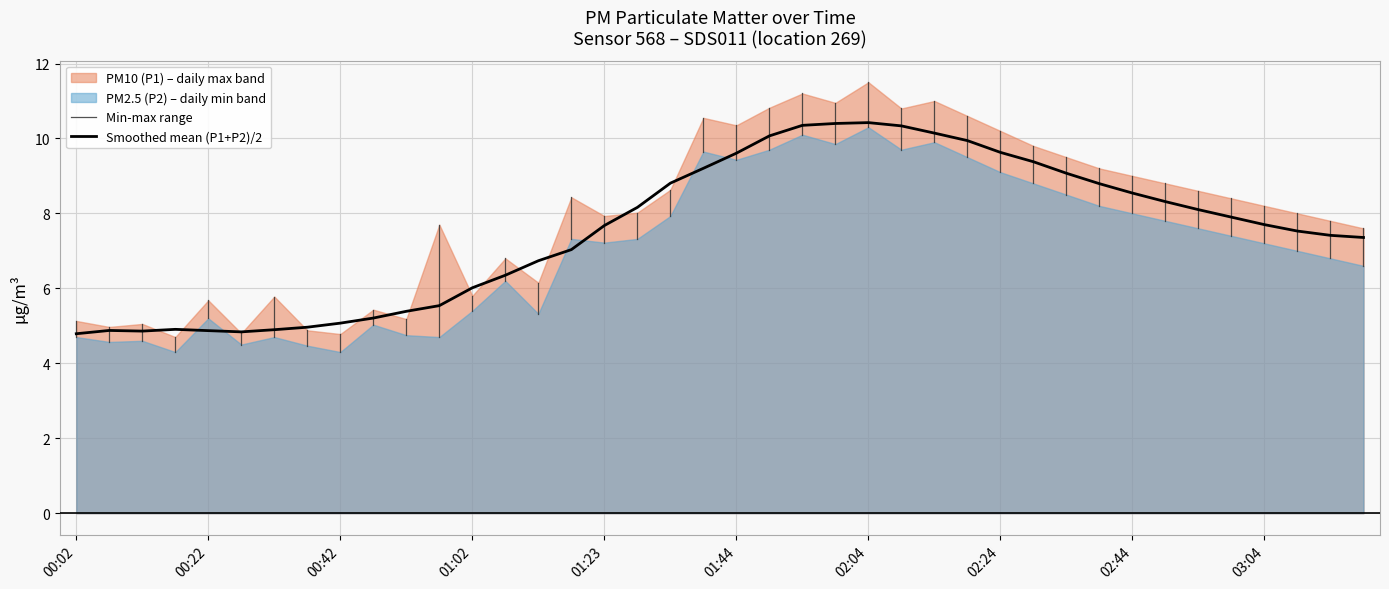

Reading left to right, extract all data points from this chart.

00:02=4.8	00:07=4.9	00:12=4.9	00:17=4.9	00:22=4.9	00:27=4.8	00:32=4.9	00:37=5.0	00:42=5.1	00:47=5.2	00:52=5.4	00:57=5.5	01:02=6.0	01:07=6.4	01:12=6.7	01:17=7.0	01:23=7.7	01:28=8.2	01:33=8.8	01:38=9.2	01:44=9.6	01:49=10.1	01:54=10.3	01:59=10.4	02:04=10.4	02:09=10.3	02:14=10.1	02:19=9.9	02:24=9.6	02:29=9.4	02:34=9.1	02:39=8.8	02:44=8.5	02:49=8.3	02:54=8.1	02:59=7.9	03:04=7.7	03:09=7.5	03:14=7.4	03:19=7.4